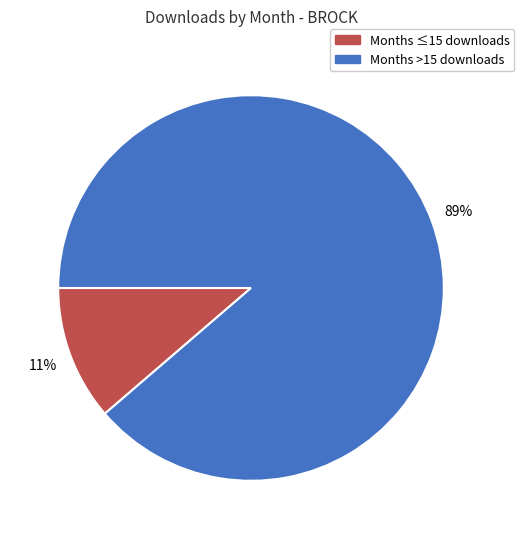

To the nearest percent, what is the average slice percentage?

50%